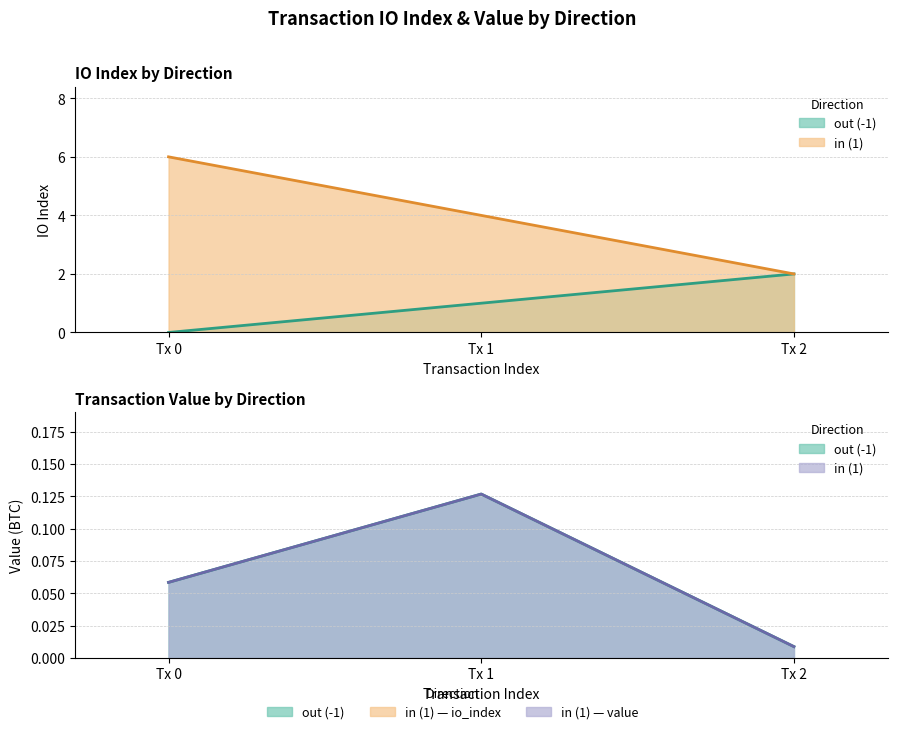

What is the total value across all series at 1?

6.1